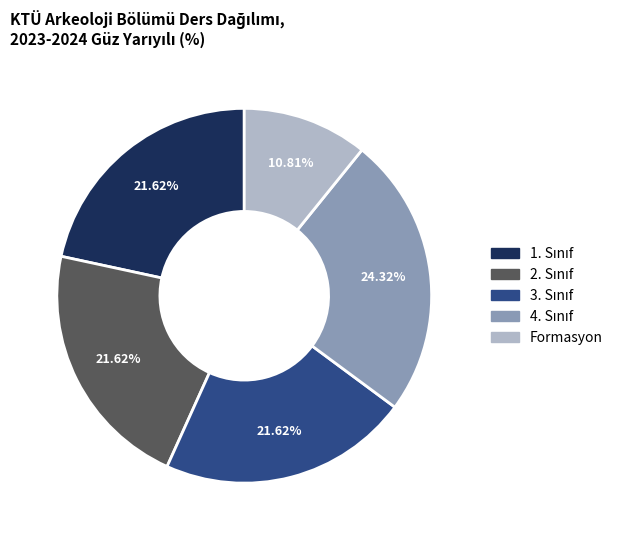

How many segments does this pie chart have?

5